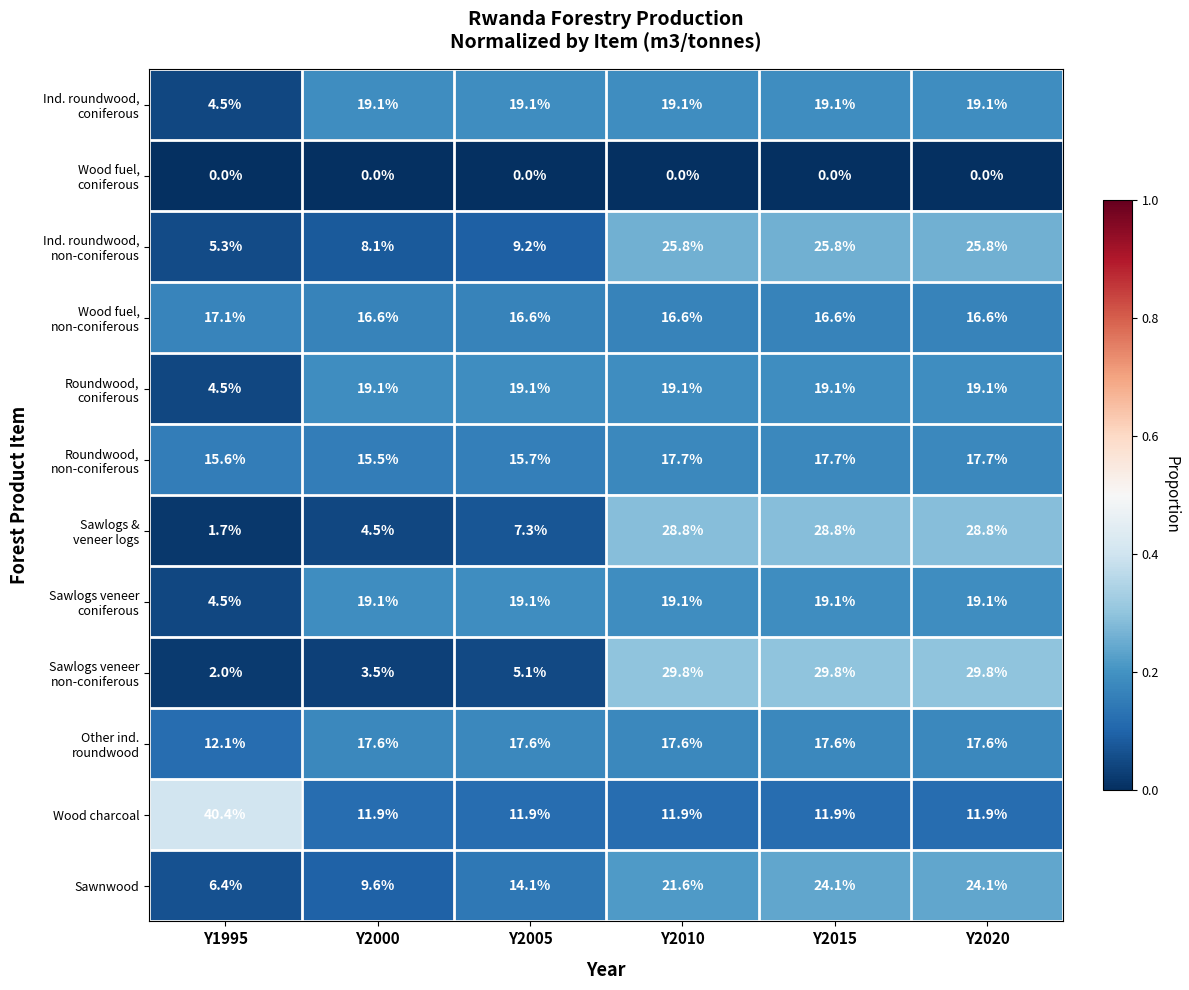

At how many categories does at least one series exceed 15?

6